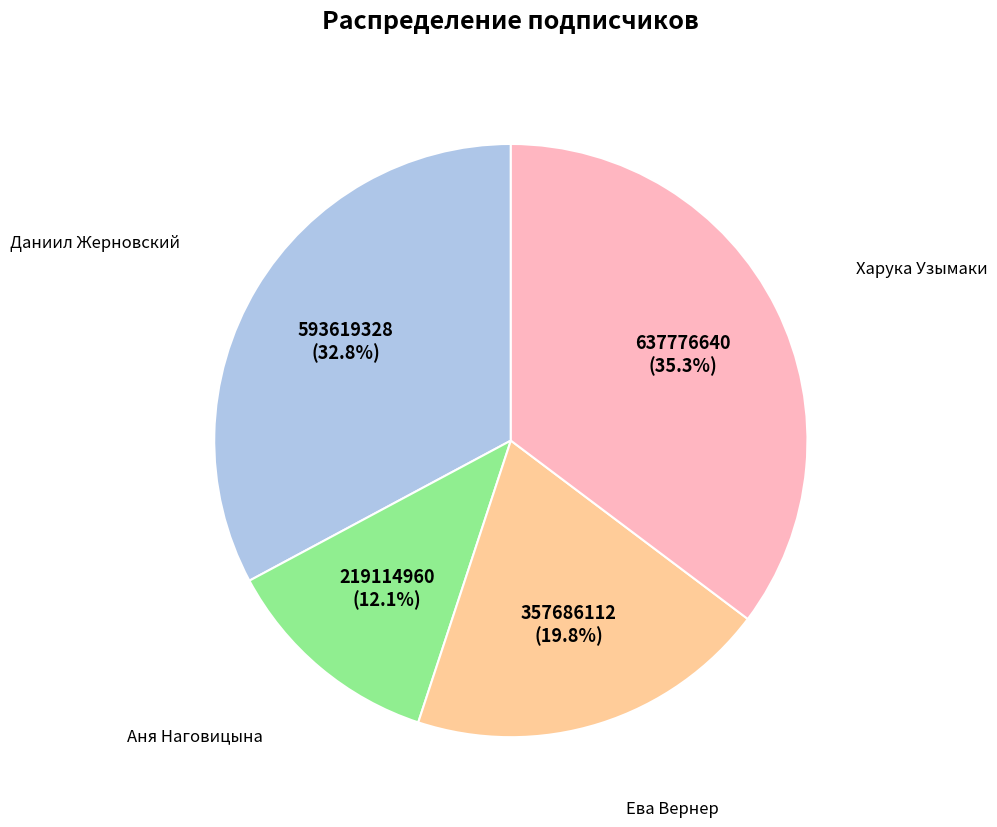

To the nearest percent, what is the average slice percentage?

25%